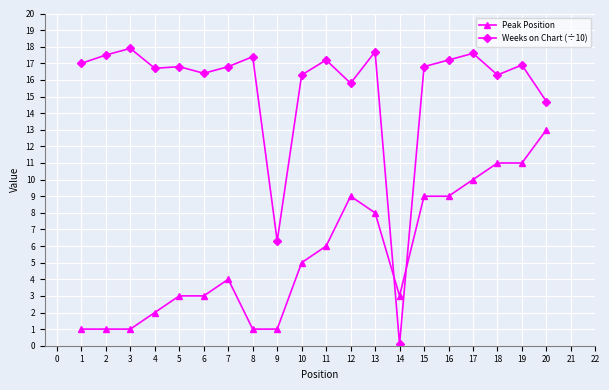

Is this an area chart (filled region under the line)?

No